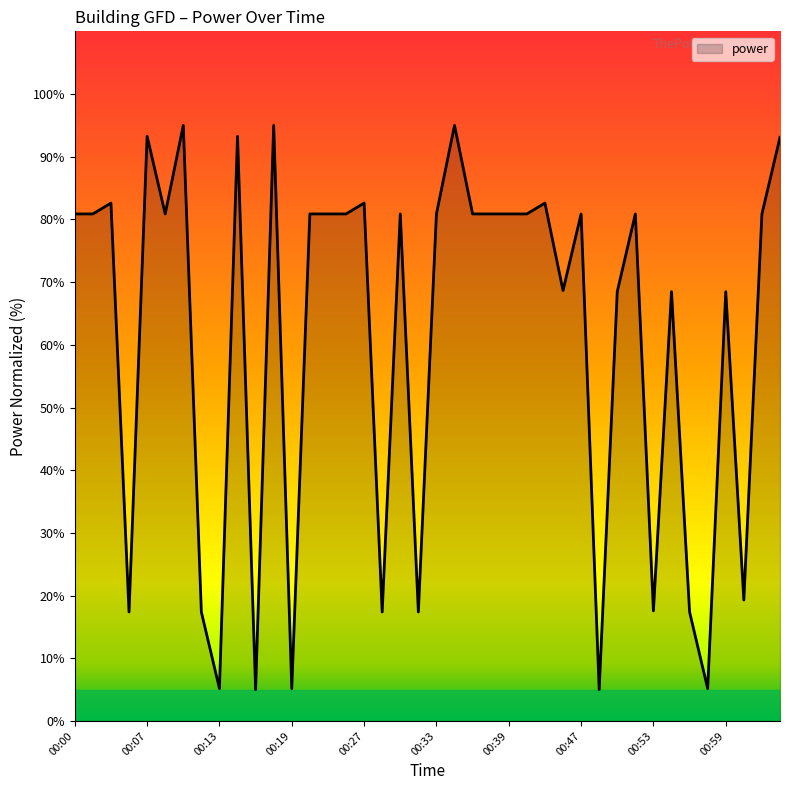

What is the minimum value shown in the chart?

5.0